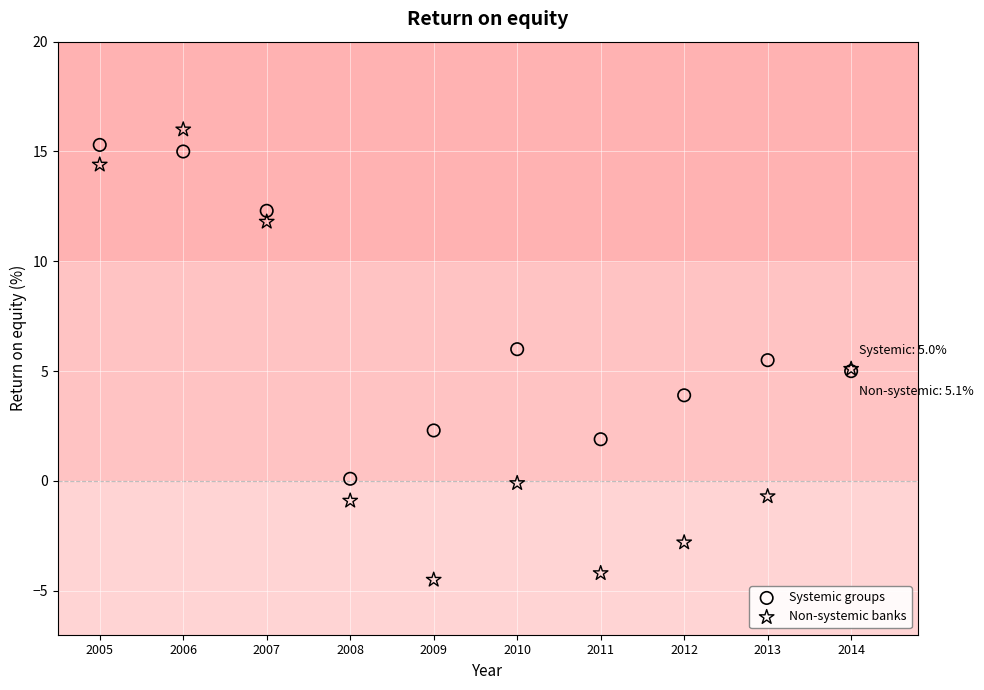

What are all the series names shown in the legend?

Systemic groups, Non-systemic banks